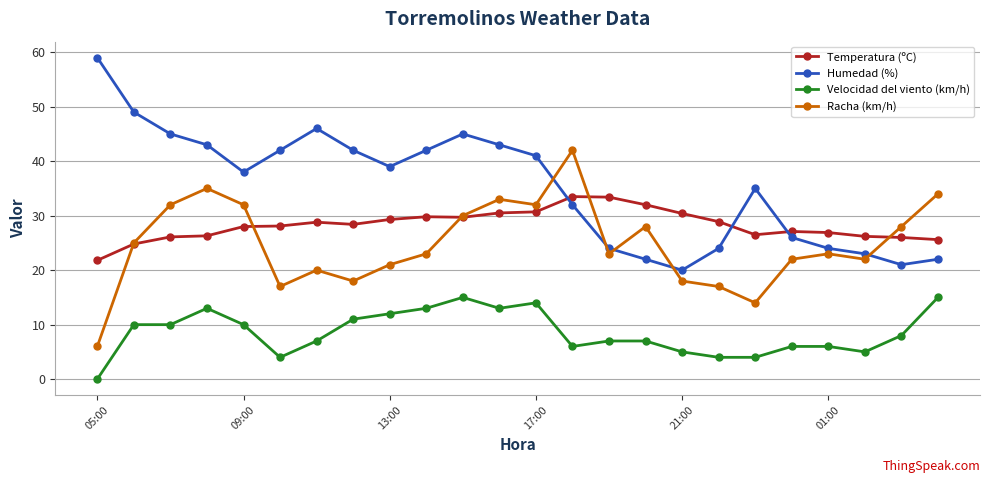

What is the value of the Temperatura (ºC) point at the 20th from the left?

27.1